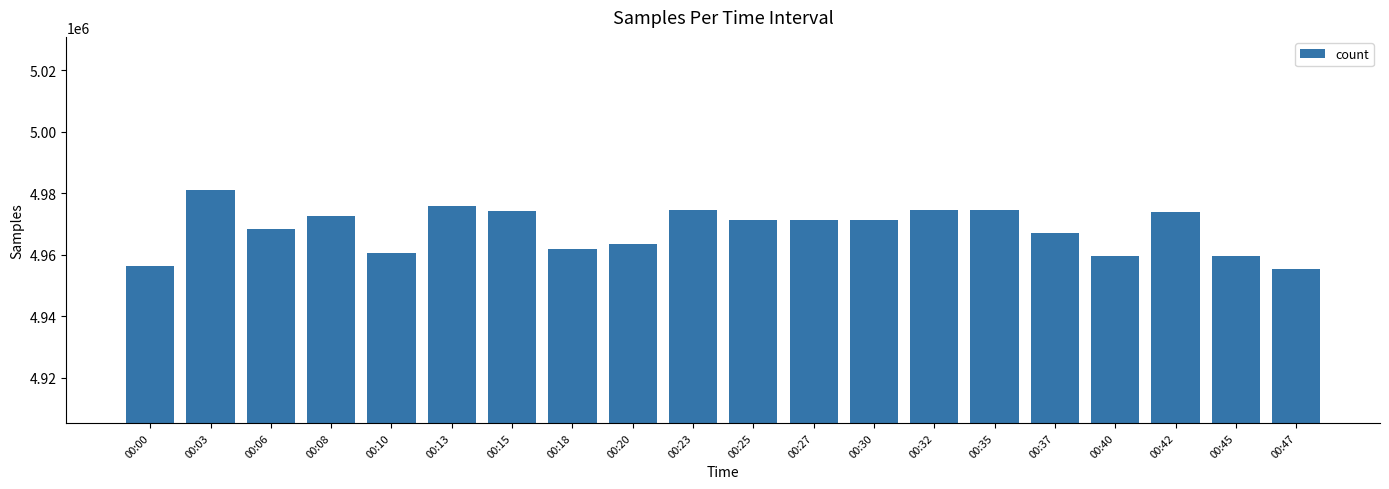

What is the sum of all values?

99367043